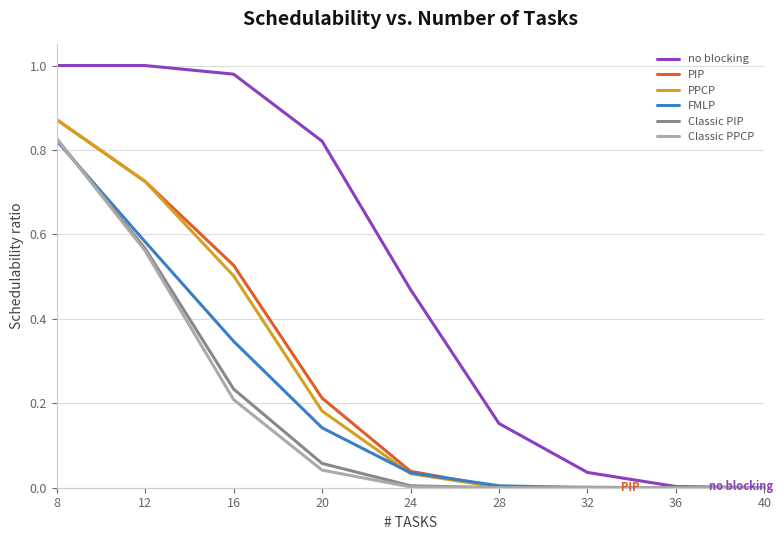

At which label does FMLP reach its peak?

8